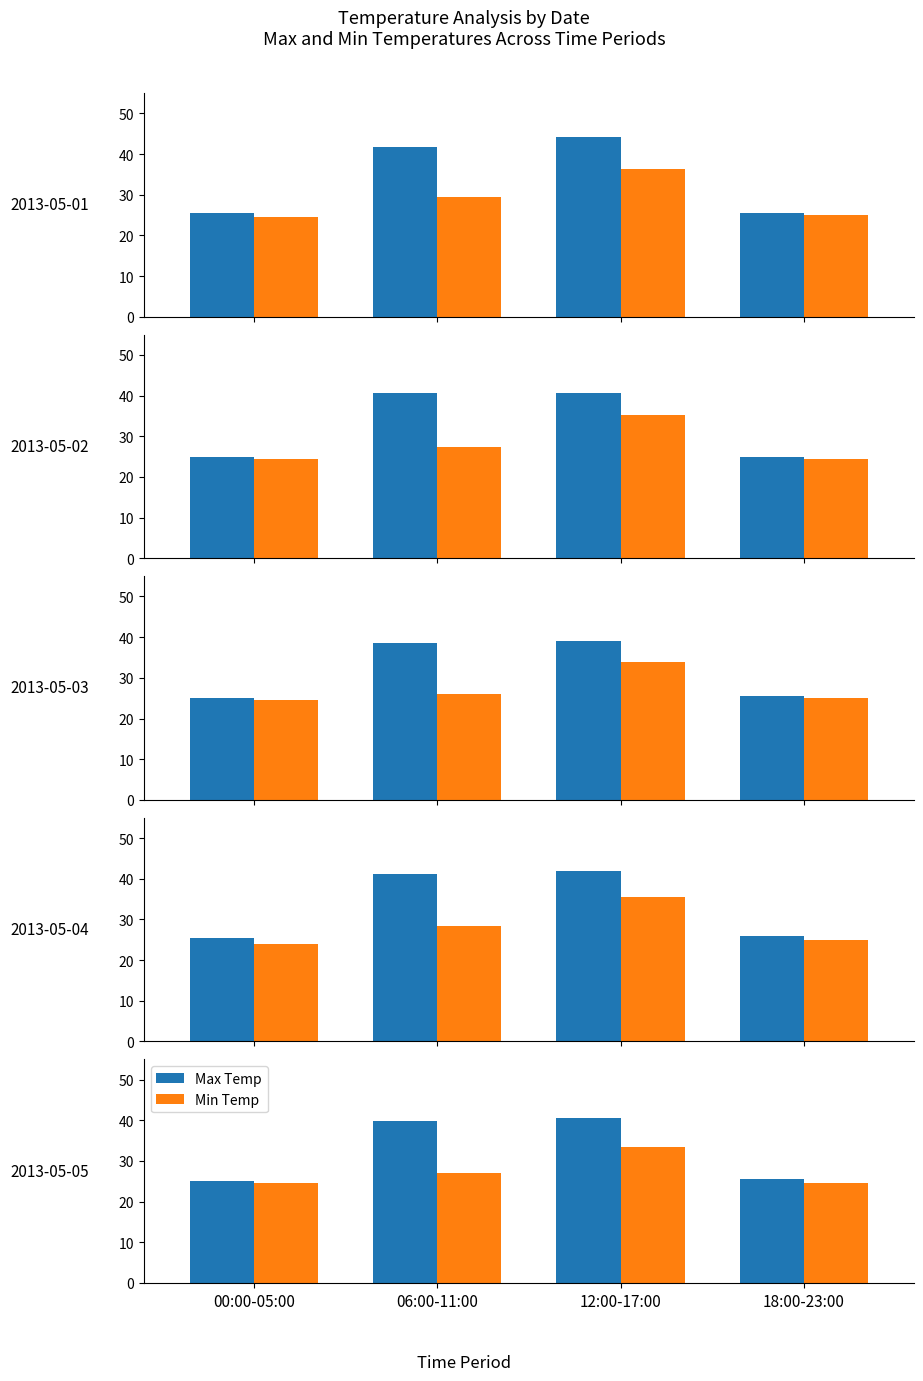

At which label does Max Temp first exceed 39?

06:00-11:00